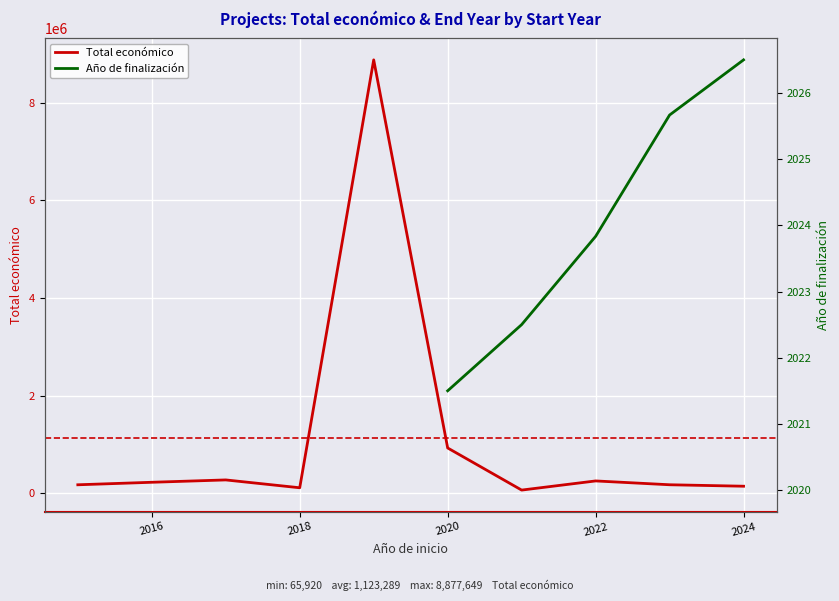

What is the maximum value for Total económico?

8877649.0